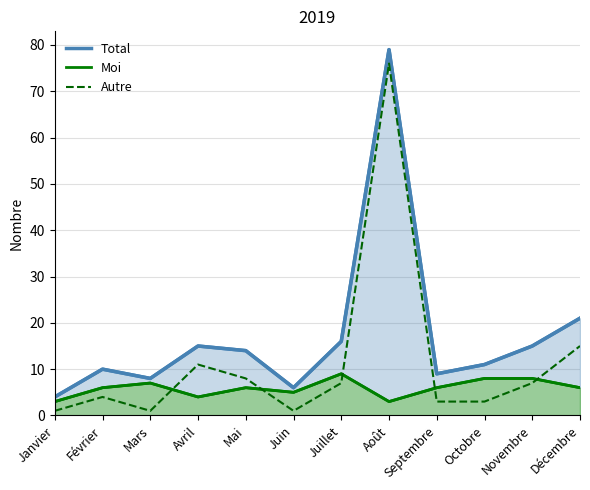

What is the difference between the highest and lowest values at Octobre?

8